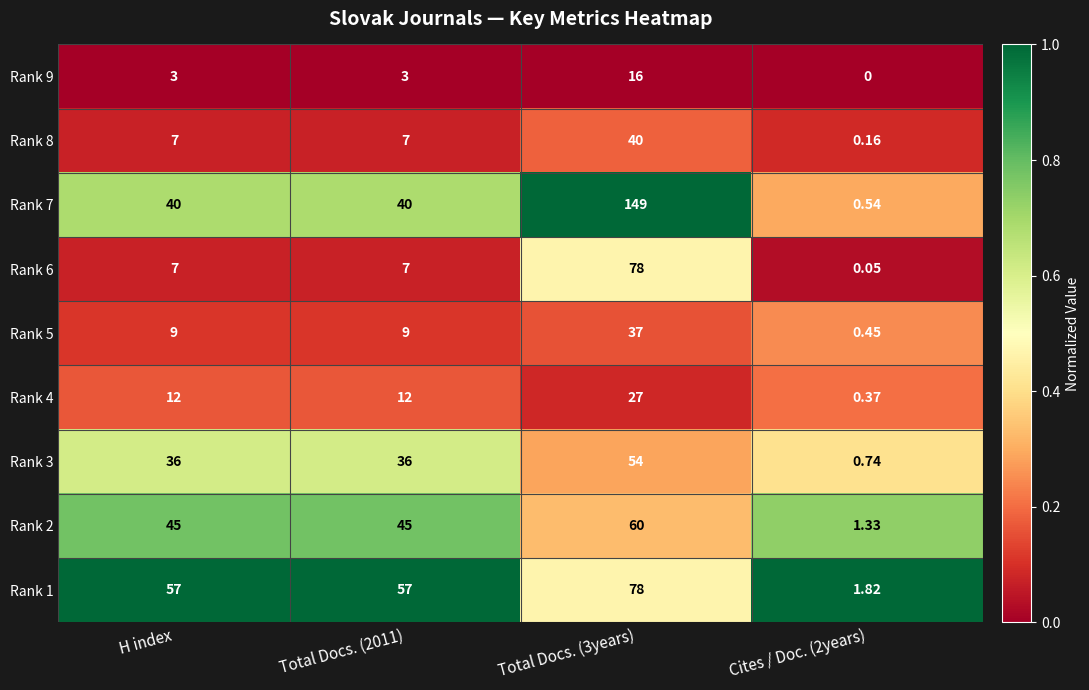

Reading left to right, transcribe all the data shown in this chart.

Rank 9: H index=3.0	Total Docs. (2011)=3.0	Total Docs. (3years)=16.0	Cites / Doc. (2years)=0.0
Rank 8: H index=7.0	Total Docs. (2011)=7.0	Total Docs. (3years)=40.0	Cites / Doc. (2years)=0.2
Rank 7: H index=40.0	Total Docs. (2011)=40.0	Total Docs. (3years)=149.0	Cites / Doc. (2years)=0.5
Rank 6: H index=7.0	Total Docs. (2011)=7.0	Total Docs. (3years)=78.0	Cites / Doc. (2years)=0.1
Rank 5: H index=9.0	Total Docs. (2011)=9.0	Total Docs. (3years)=37.0	Cites / Doc. (2years)=0.5
Rank 4: H index=12.0	Total Docs. (2011)=12.0	Total Docs. (3years)=27.0	Cites / Doc. (2years)=0.4
Rank 3: H index=36.0	Total Docs. (2011)=36.0	Total Docs. (3years)=54.0	Cites / Doc. (2years)=0.7
Rank 2: H index=45.0	Total Docs. (2011)=45.0	Total Docs. (3years)=60.0	Cites / Doc. (2years)=1.3
Rank 1: H index=57.0	Total Docs. (2011)=57.0	Total Docs. (3years)=78.0	Cites / Doc. (2years)=1.8